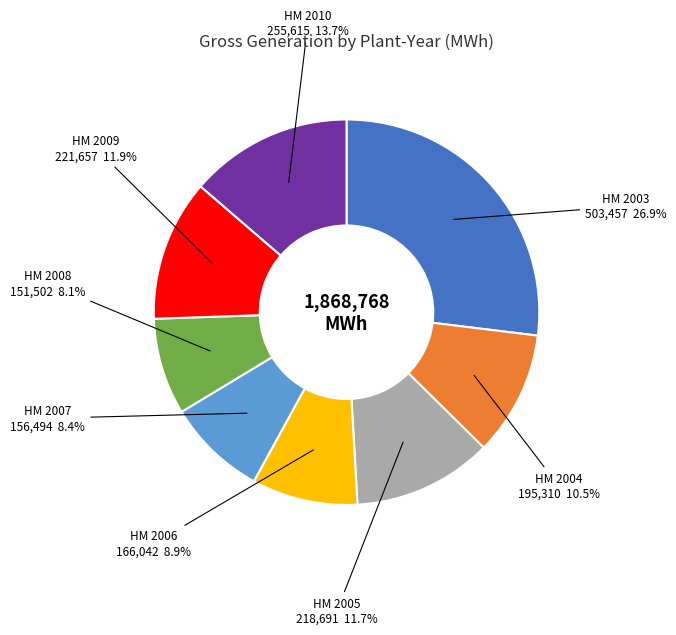

Is there a majority slice in this chart?

No